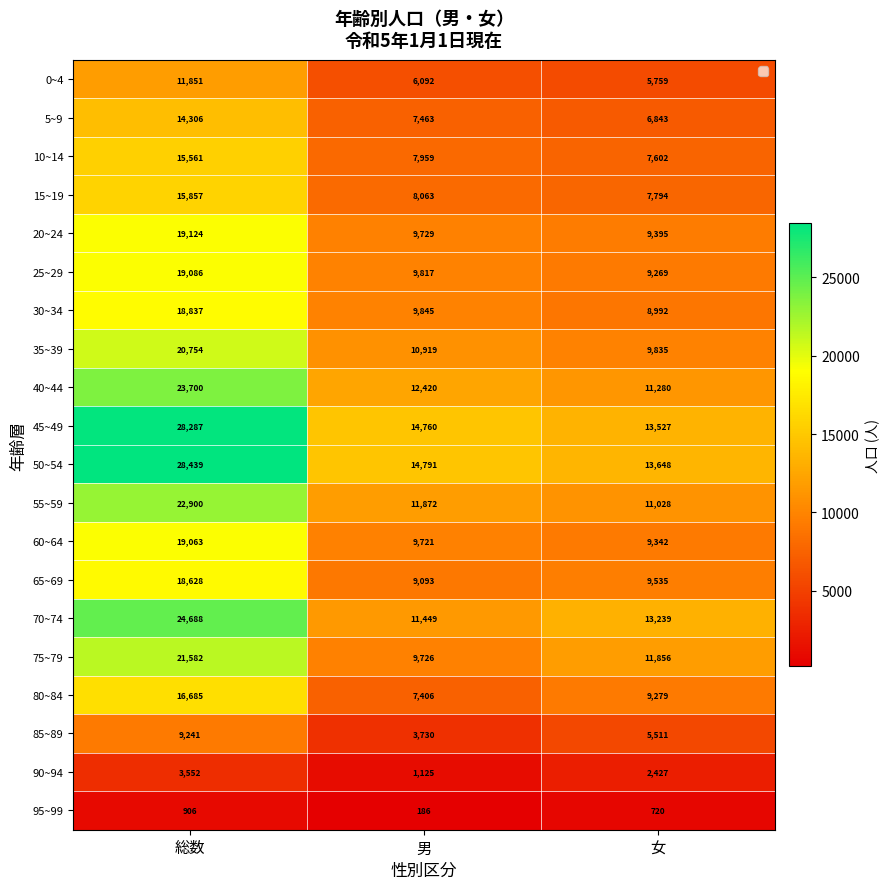

What is the spread (max minus min) of values at 男?

14605